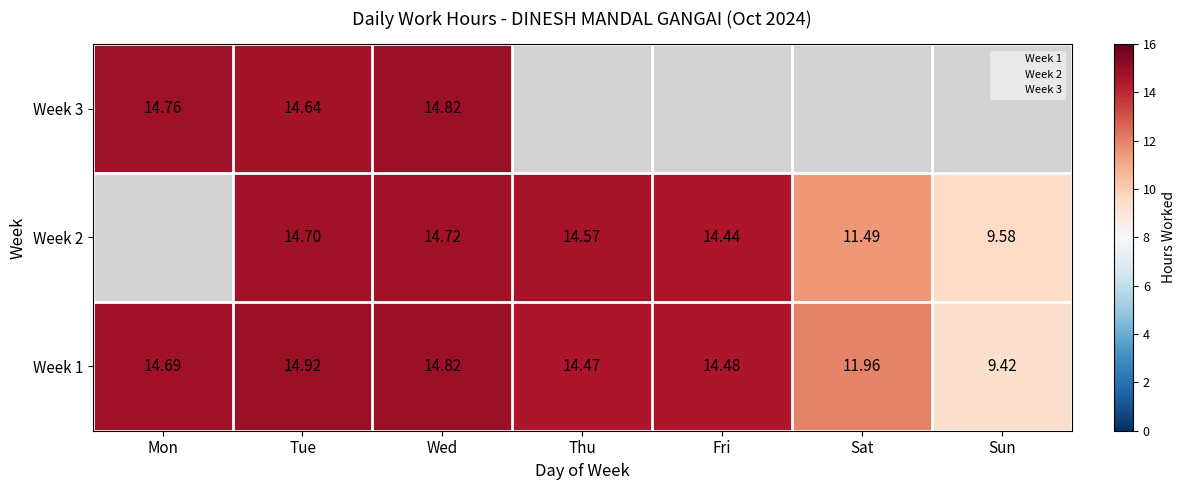

How many positive values does the Week 2 series have?

6